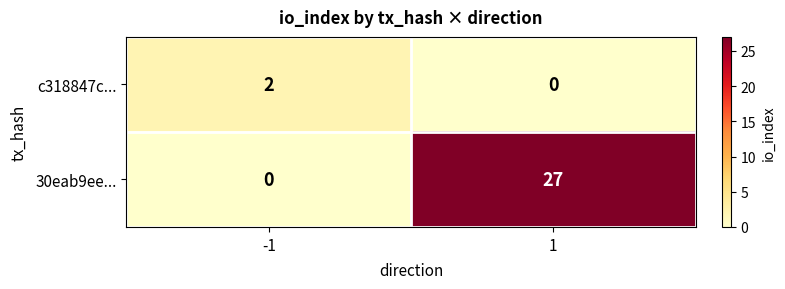

What is the greatest value displayed?

27